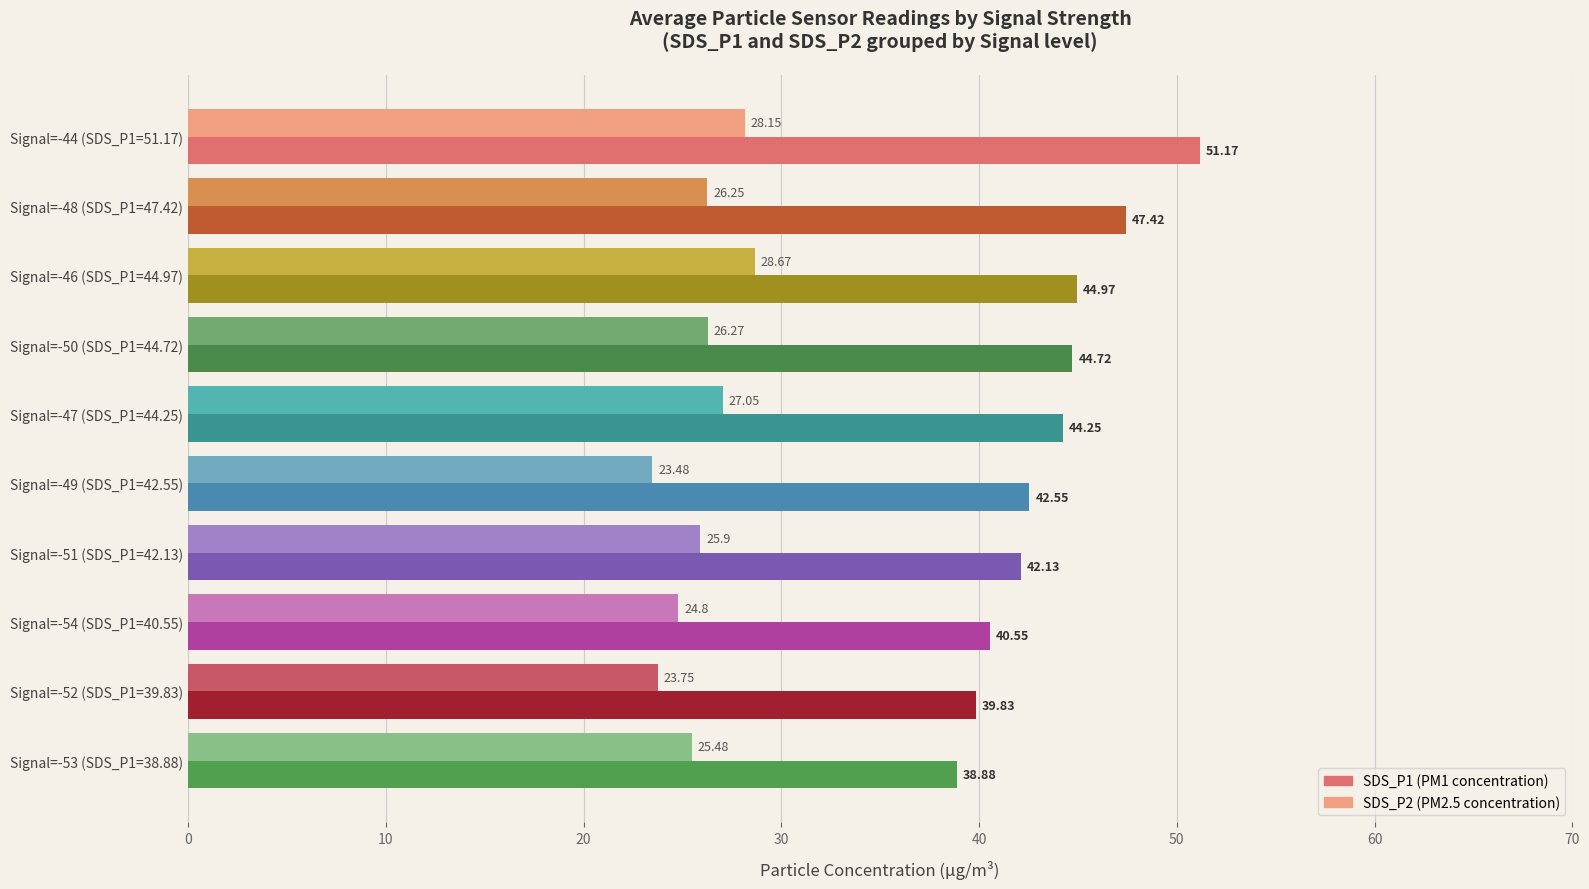

What is the difference between the highest and lowest values at Signal=-46 (SDS_P1=44.97)?

16.3